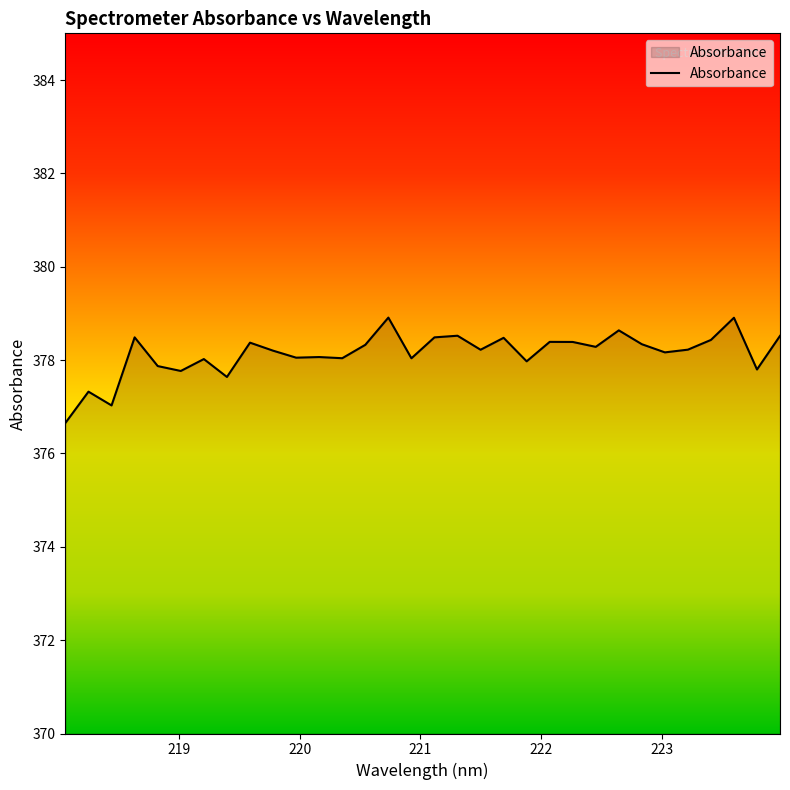

What is the maximum value shown in the chart?

378.9